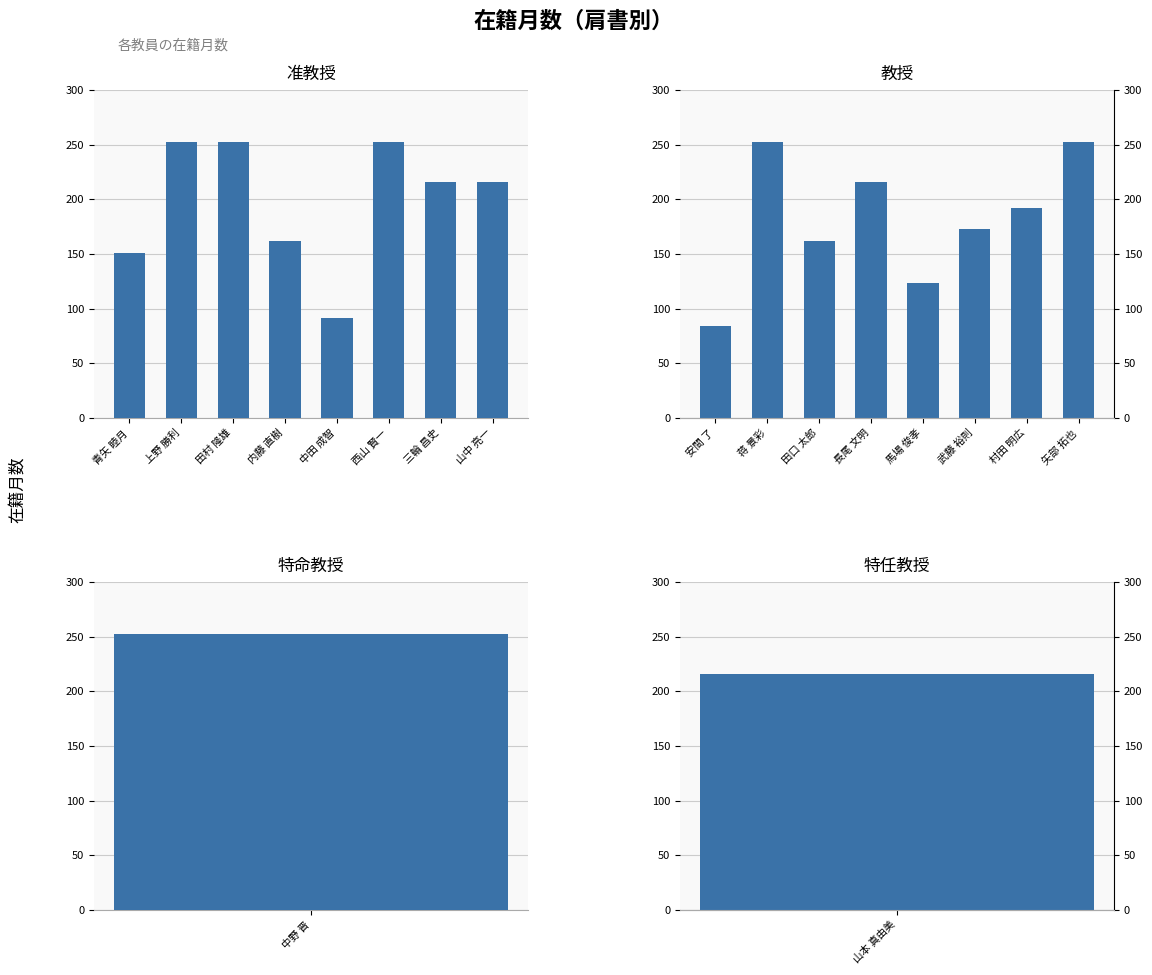

What is the average value of the 教授 series?

182